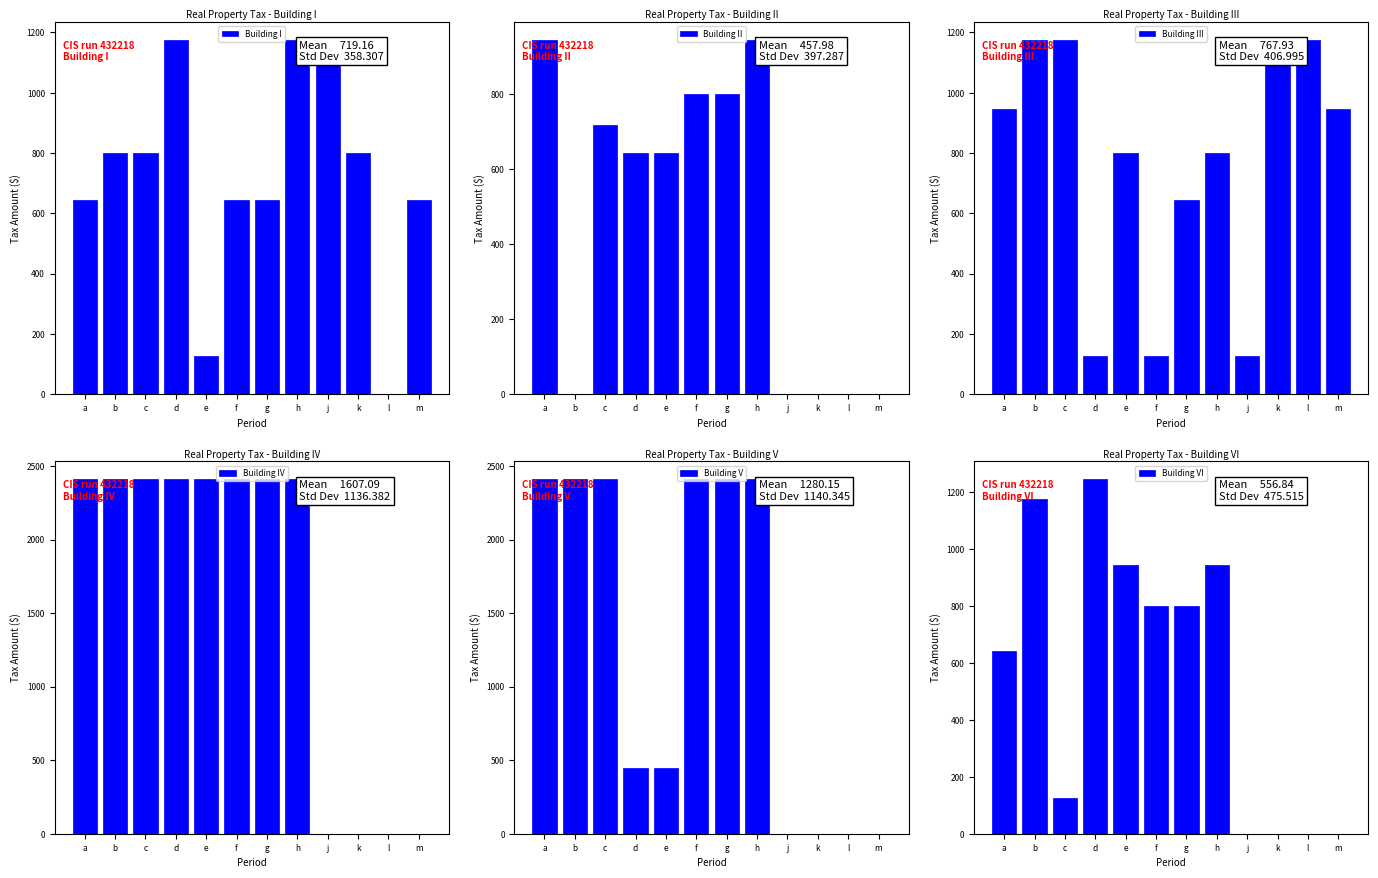

What is the sum of all Building VI values?

6682.1